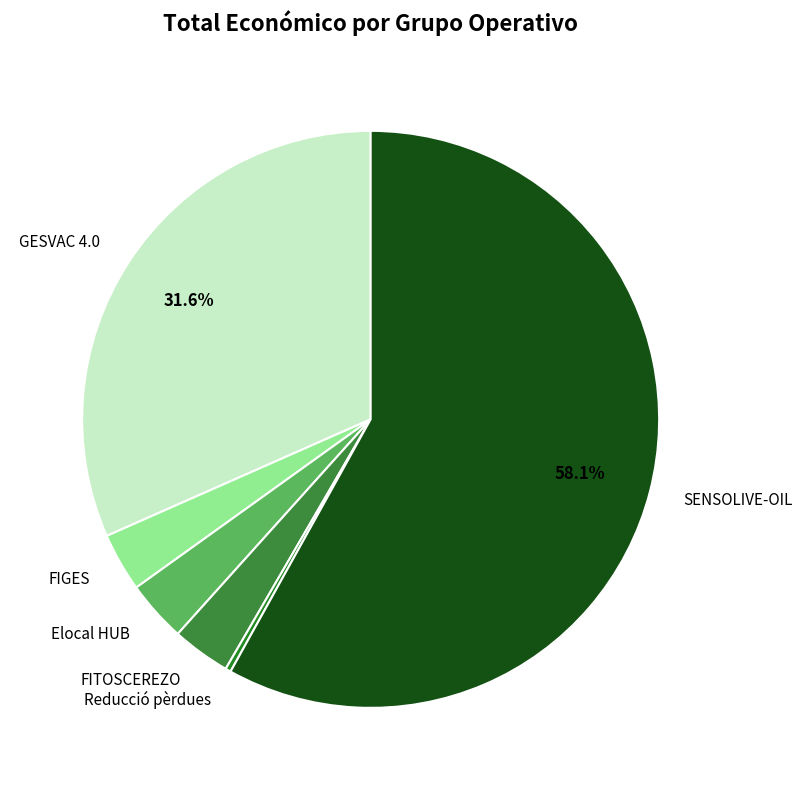

Is it true that GESVAC 4.0 is 45% of the pie?

False